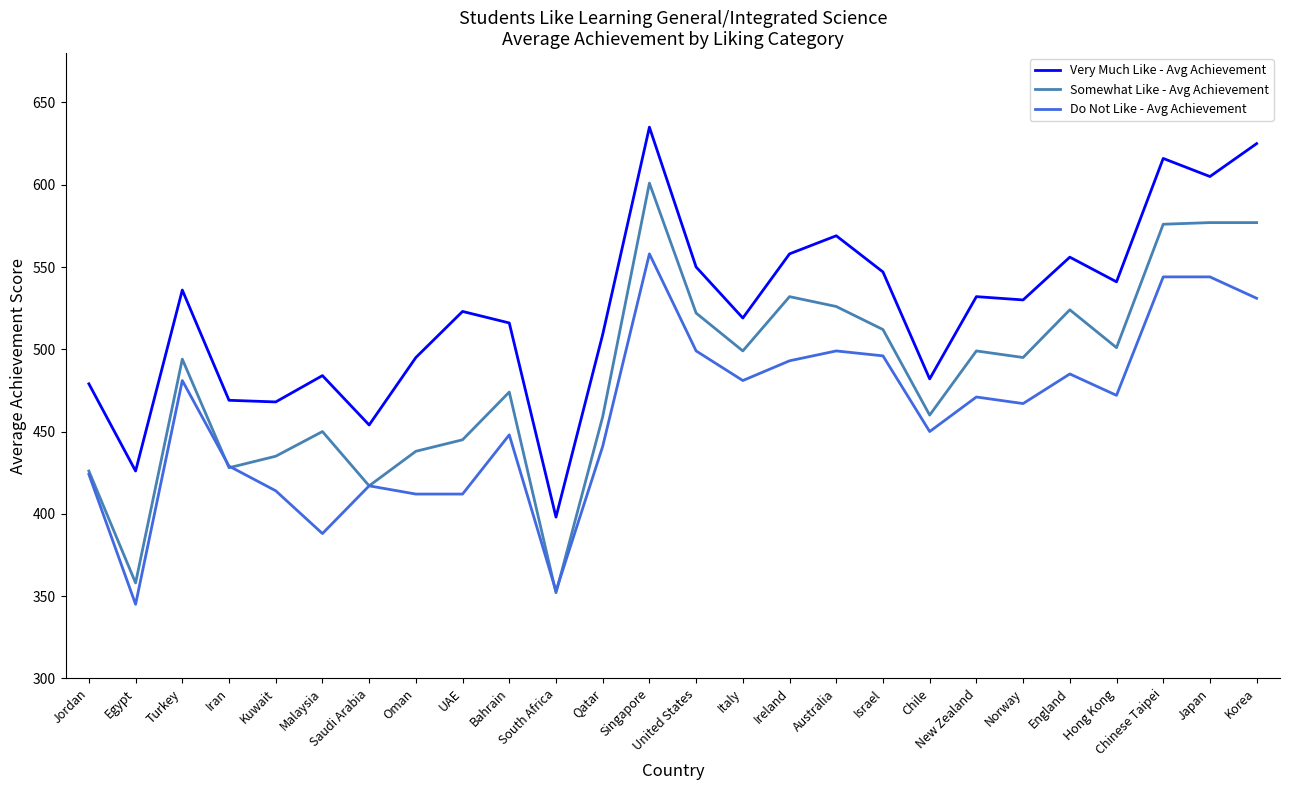

Rank the series at Israel from highest to lowest value.

Very Much Like - Avg Achievement, Somewhat Like - Avg Achievement, Do Not Like - Avg Achievement